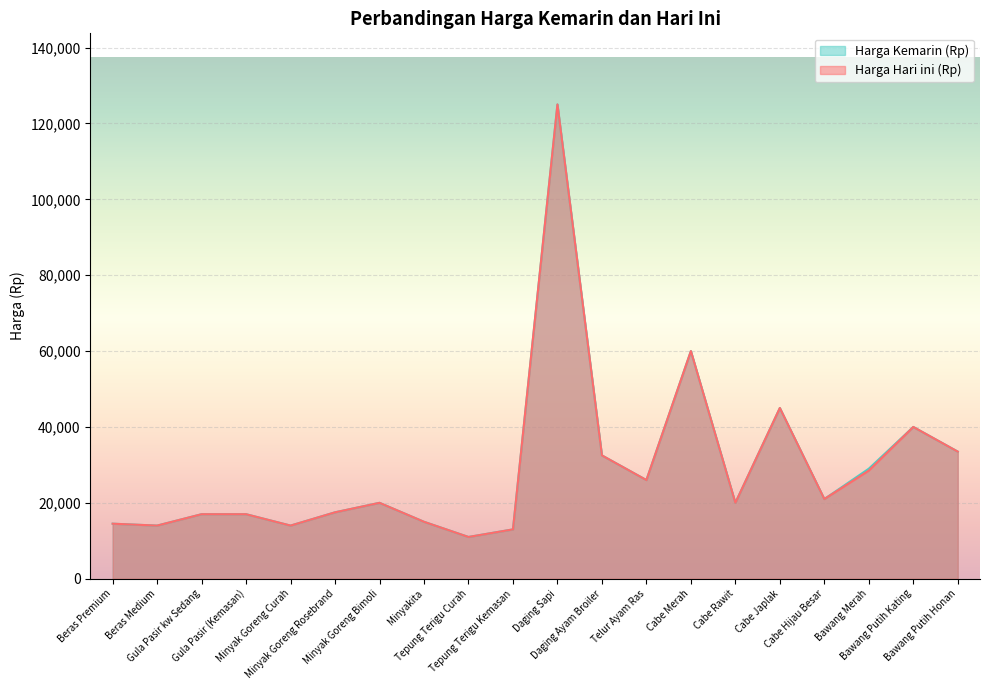

How many series are shown in this chart?

2